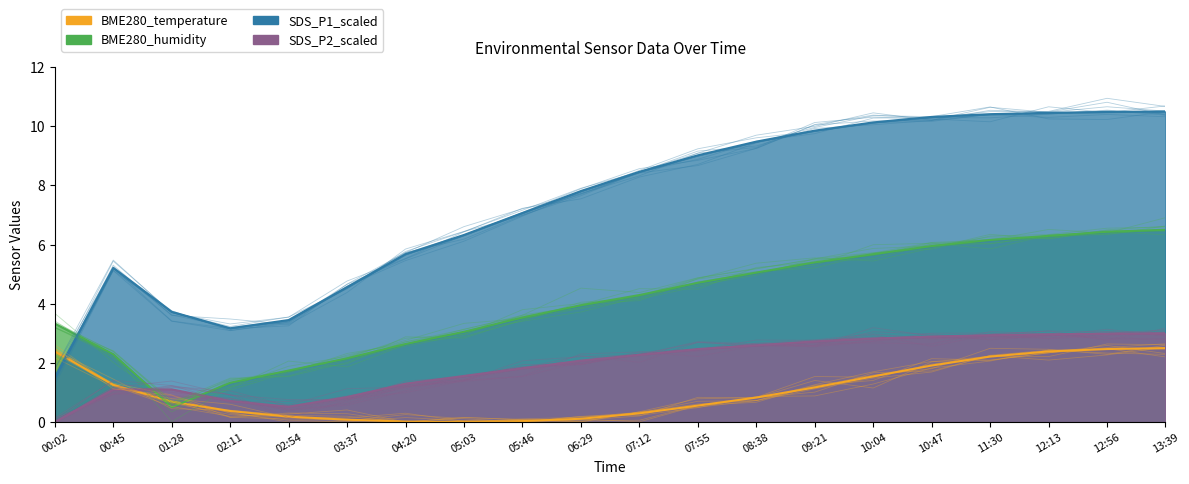

At which category does the chart reach its minimum across all series?

05:03